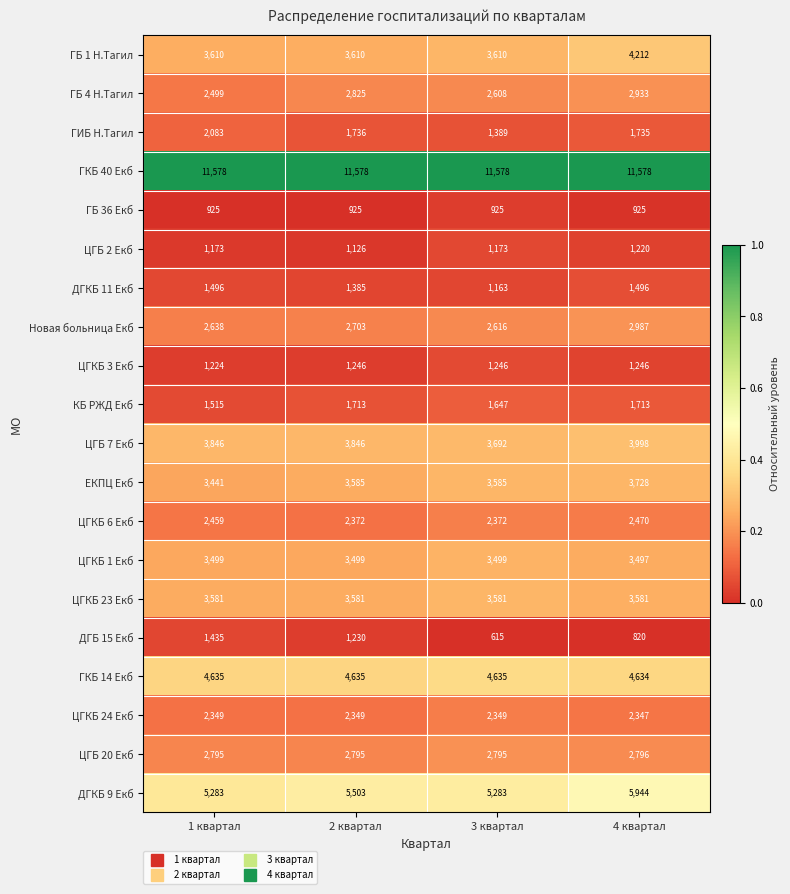

What is the average value of the ГБ 36 Екб series?

925